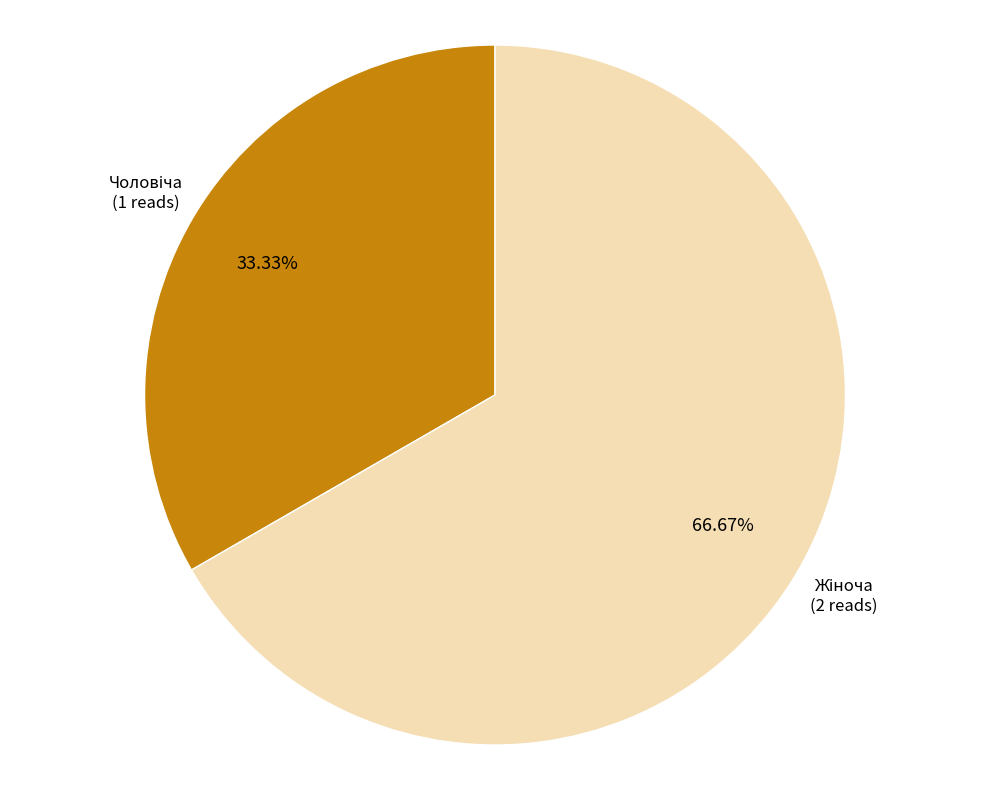

Does any single category account for the majority?

Yes